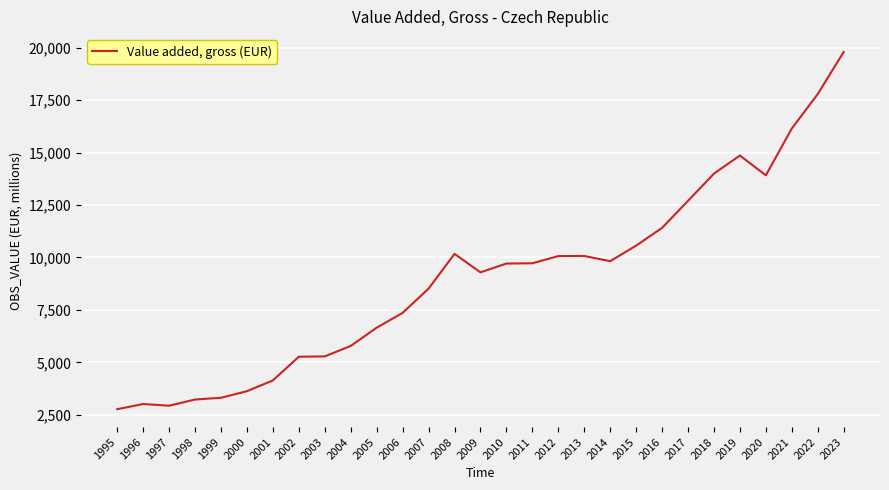

The value at 2023 is 19789.5. True or false?

True